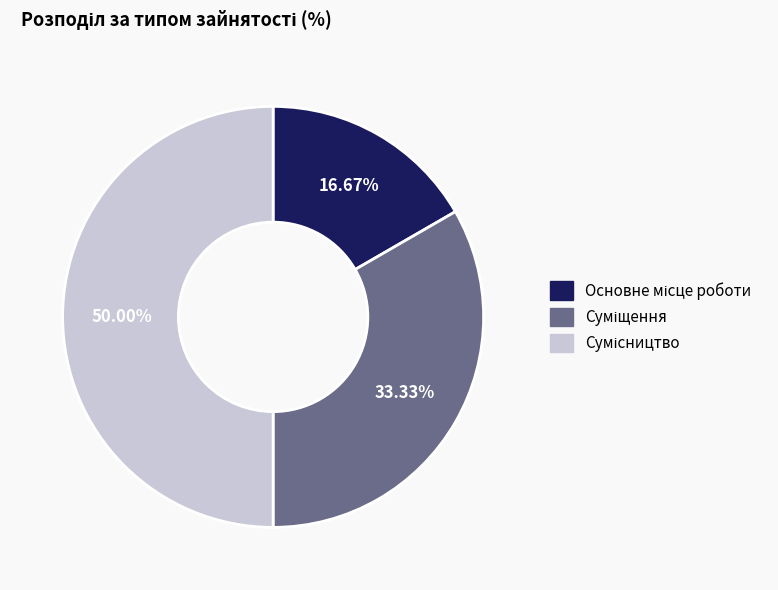

Does Суміщення account for over 50% of the chart?

No